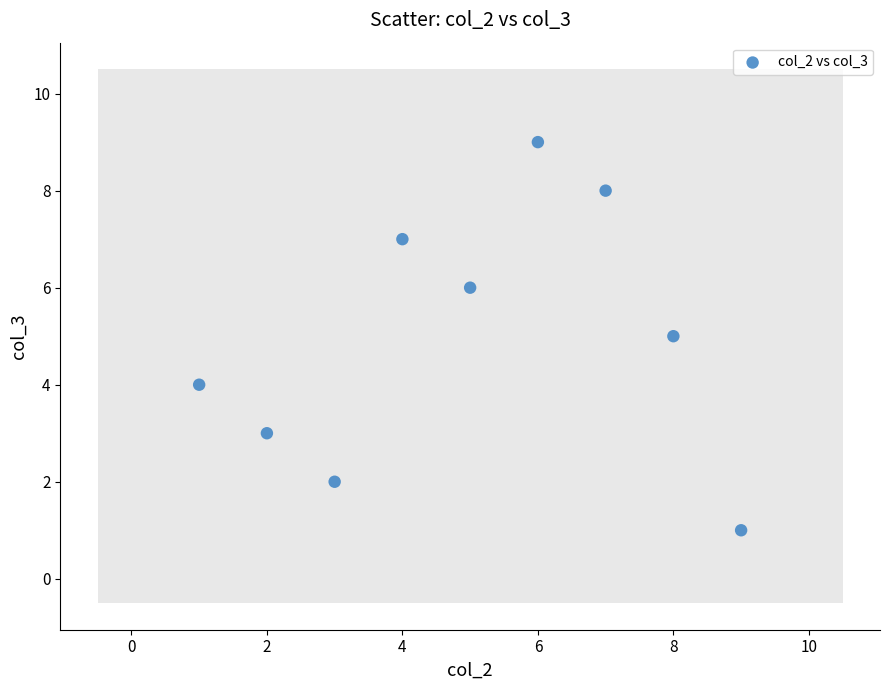

What is the average Y value?

5